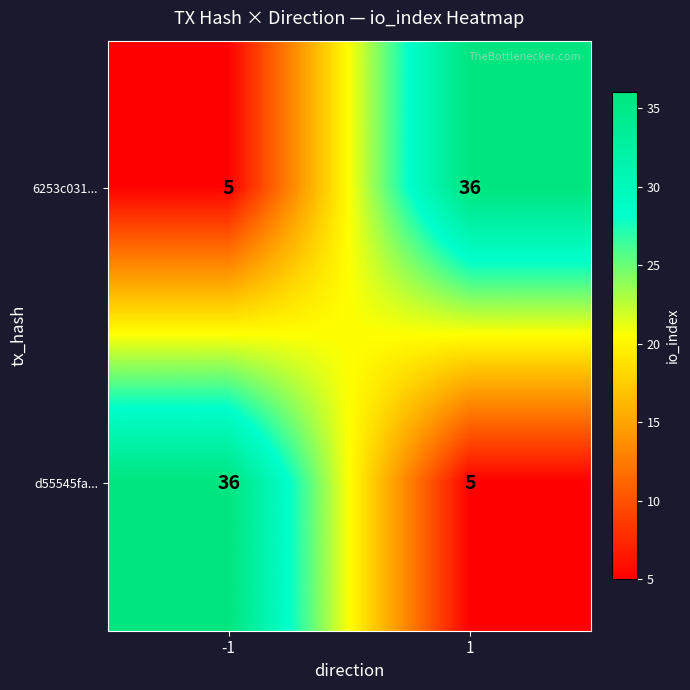

What is the highest value of the 6253c031... series?

36